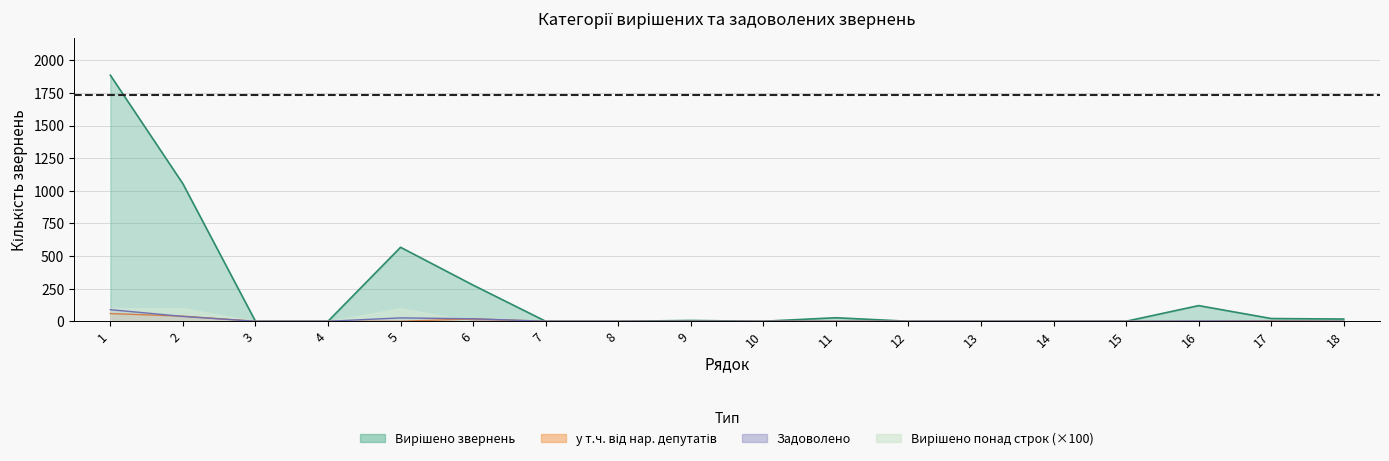

True or false: Вирішено звернень and Задоволено cross at least once.

False